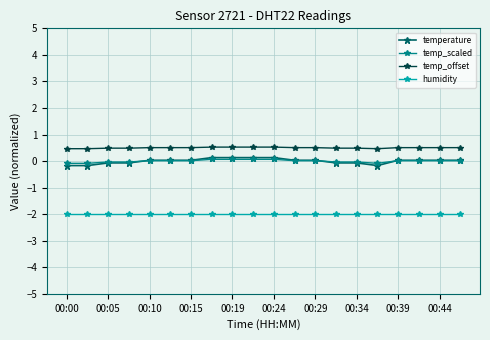

What are all the series names shown in the legend?

temperature, temp_scaled, temp_offset, humidity